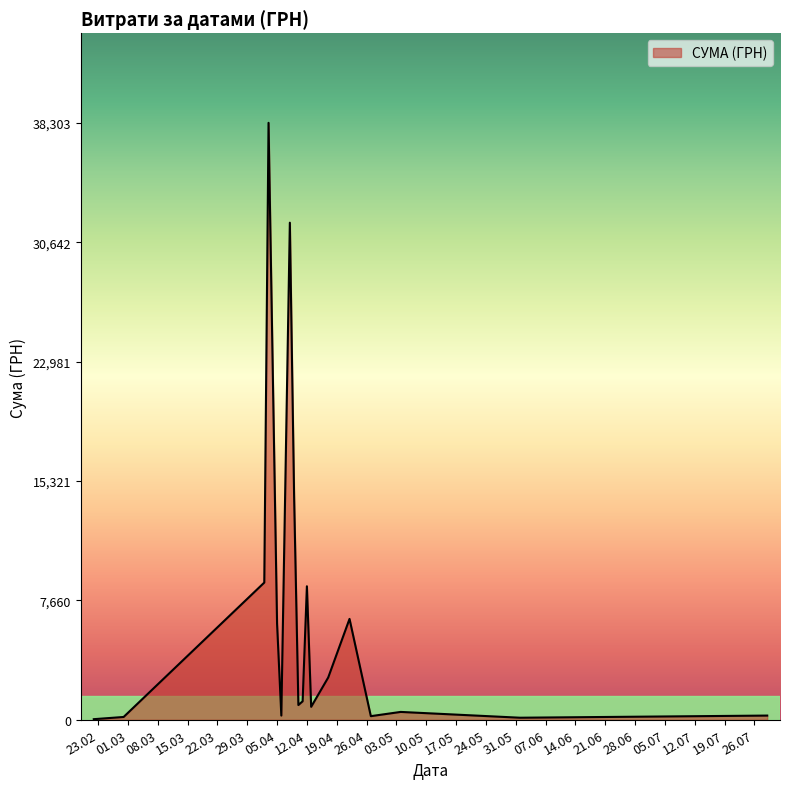

What is the greatest value displayed?

38303.0